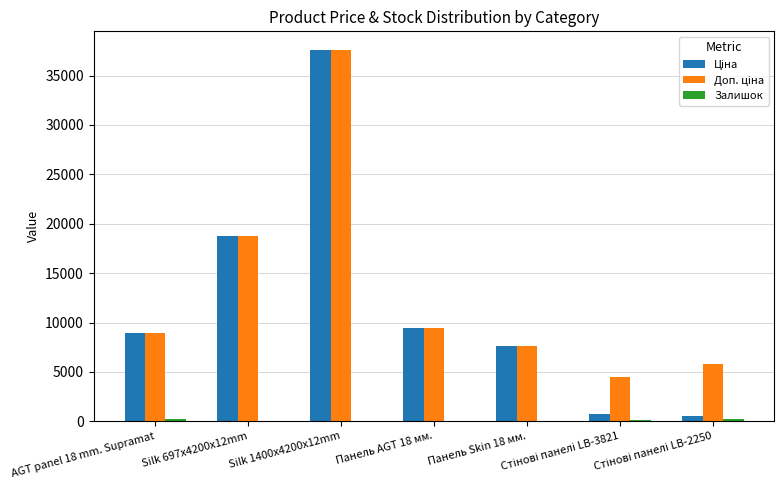

What is the greatest value displayed?

37593.6